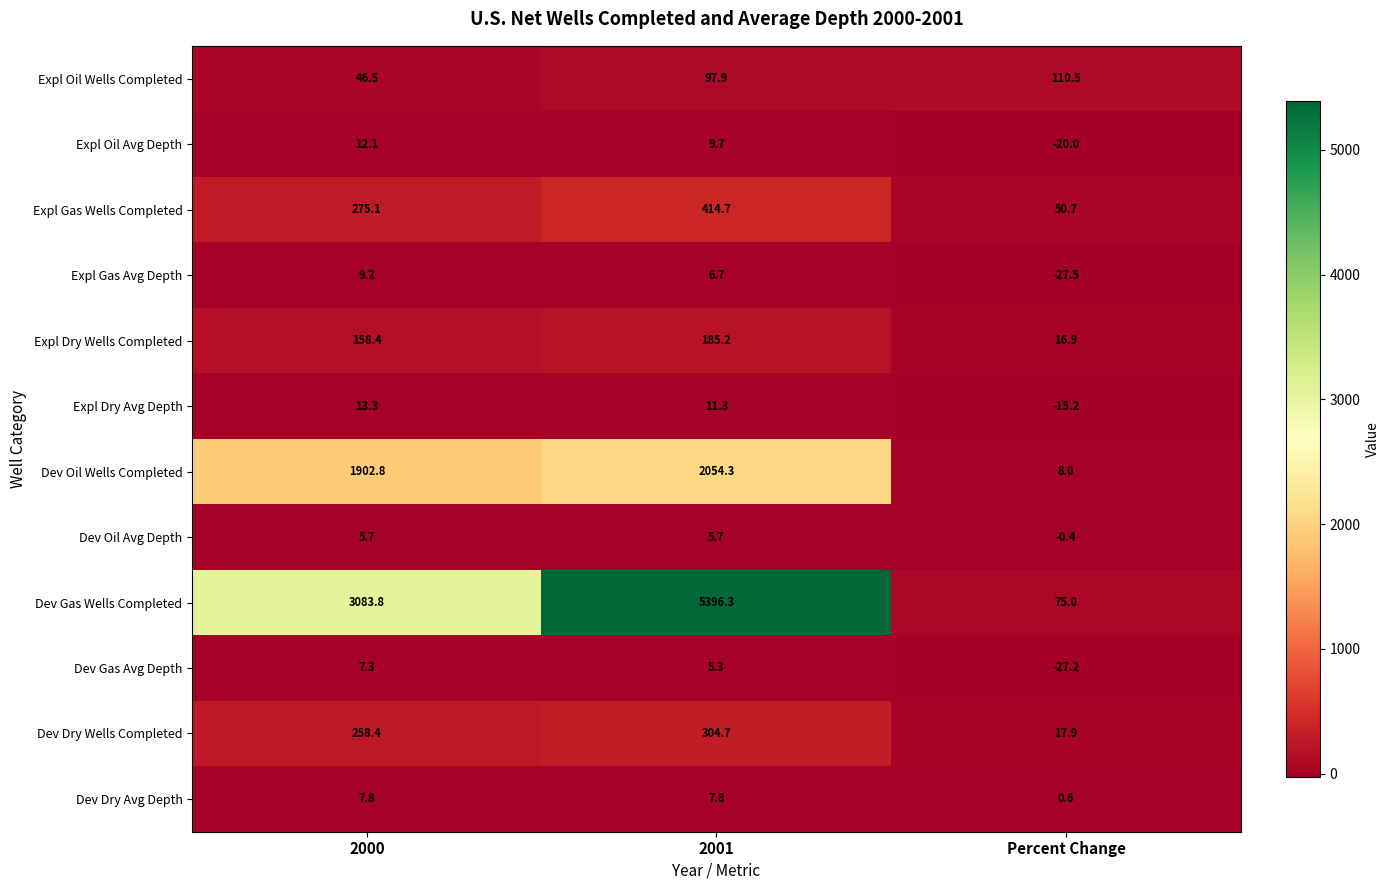

Which series has the largest range (max minus min)?

Dev Gas Wells Completed